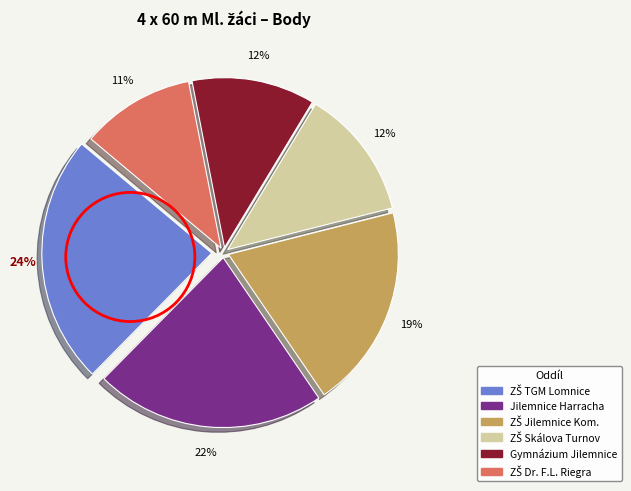

To the nearest percent, what is the difference between the largest and smallest slice percentages?

13%